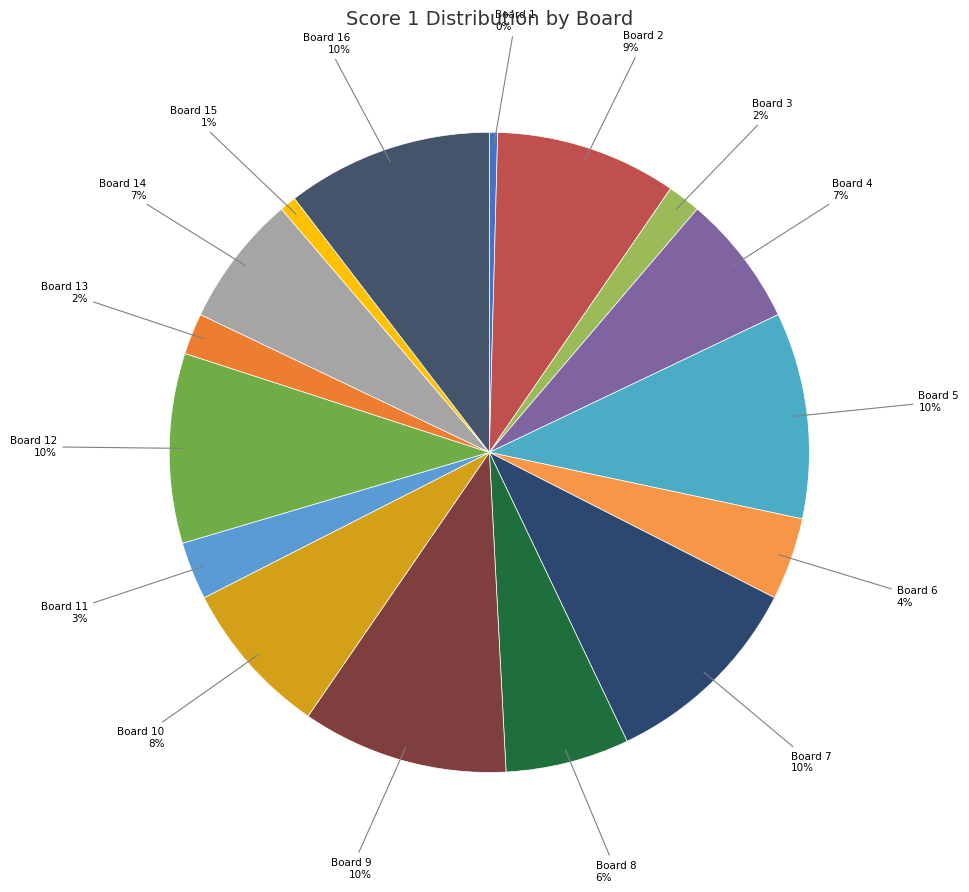

To the nearest percent, what is the combined percentage of Board 4 and Board 15?

8%